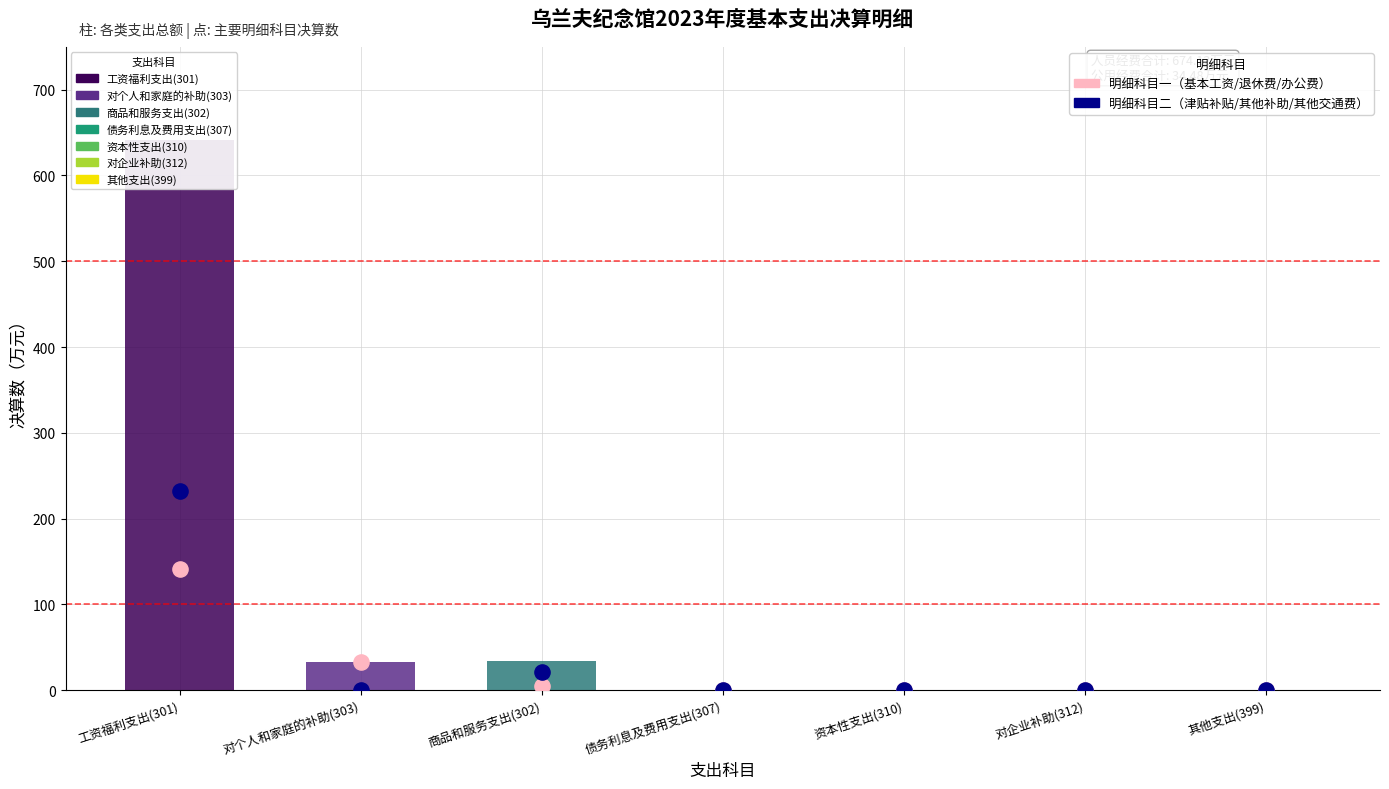

Is the value of 主要明细科目二（如津贴补贴/其他补助/其他交通费） at 对企业补助(312) greater than the value of 主要明细科目一（如基本工资/退休费/办公费） at 债务利息及费用支出(307)?

No